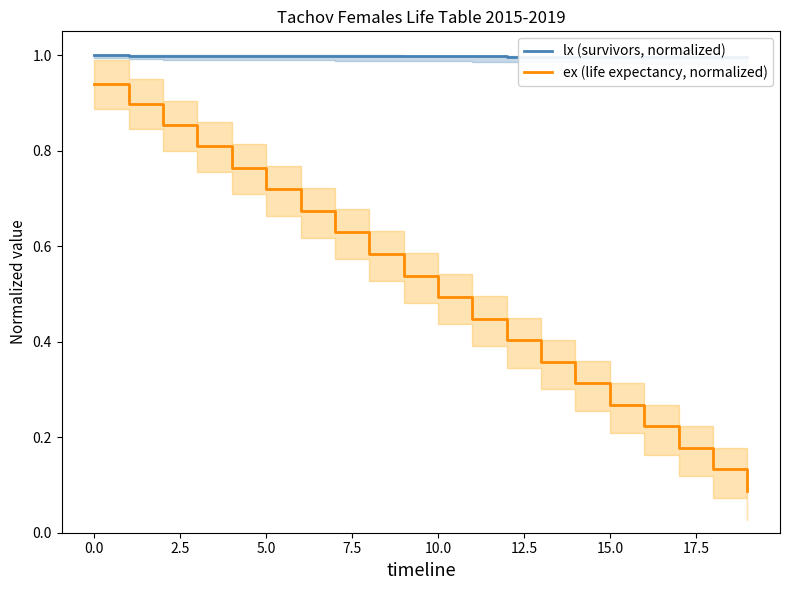

Reading left to right, extract all data points from this chart.

lx (survivors, normalized): 1.0	1.0	1.0	1.0	1.0	1.0	1.0	1.0	1.0	1.0	1.0	1.0	1.0	1.0	1.0	1.0	1.0	1.0	1.0	1.0
ex (life expectancy, normalized): 0.9	0.9	0.9	0.8	0.8	0.7	0.7	0.6	0.6	0.5	0.5	0.4	0.4	0.4	0.3	0.3	0.2	0.2	0.1	0.1